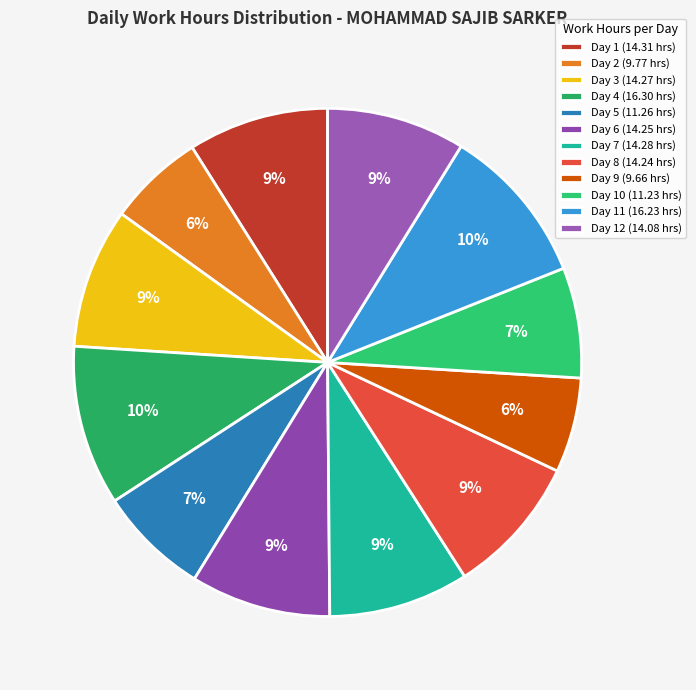

How many segments does this pie chart have?

12